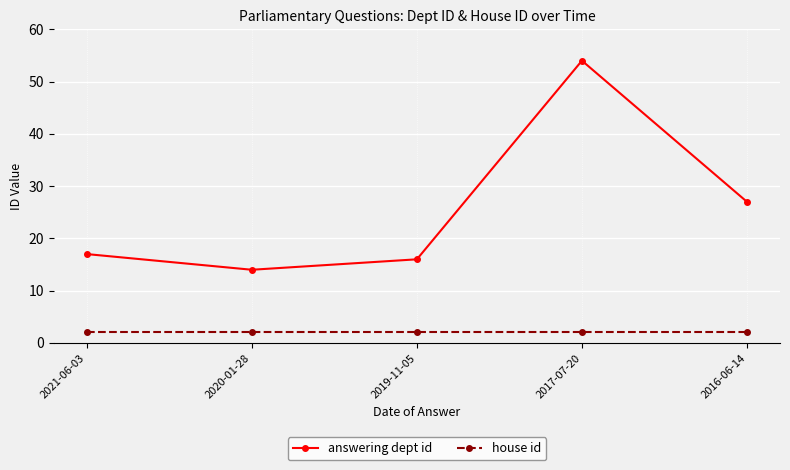

How many interior local valleys does the answering dept id series have?

1